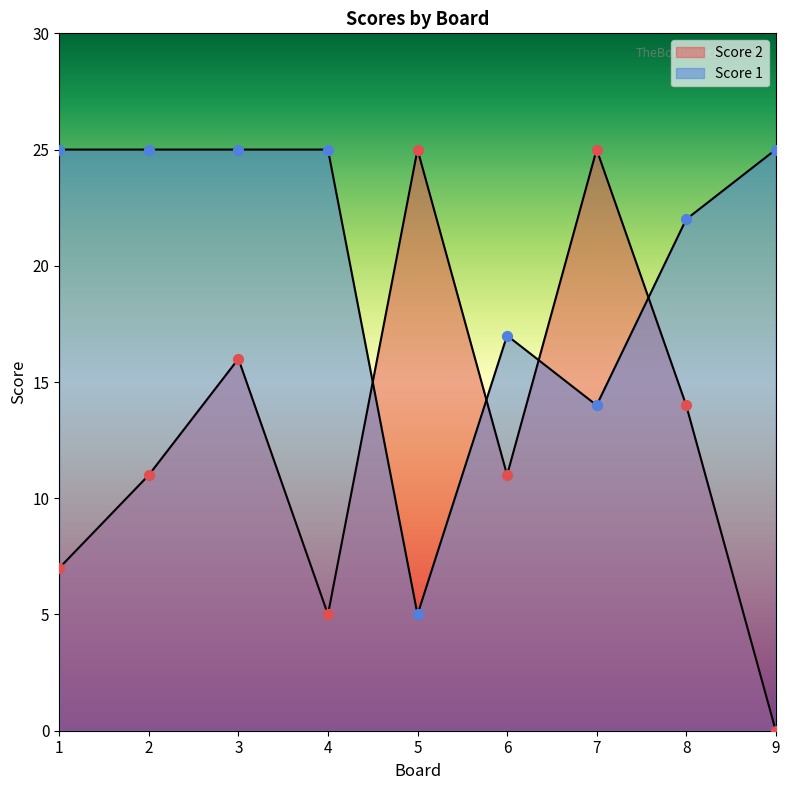

What is the total value across all series at 3?

41